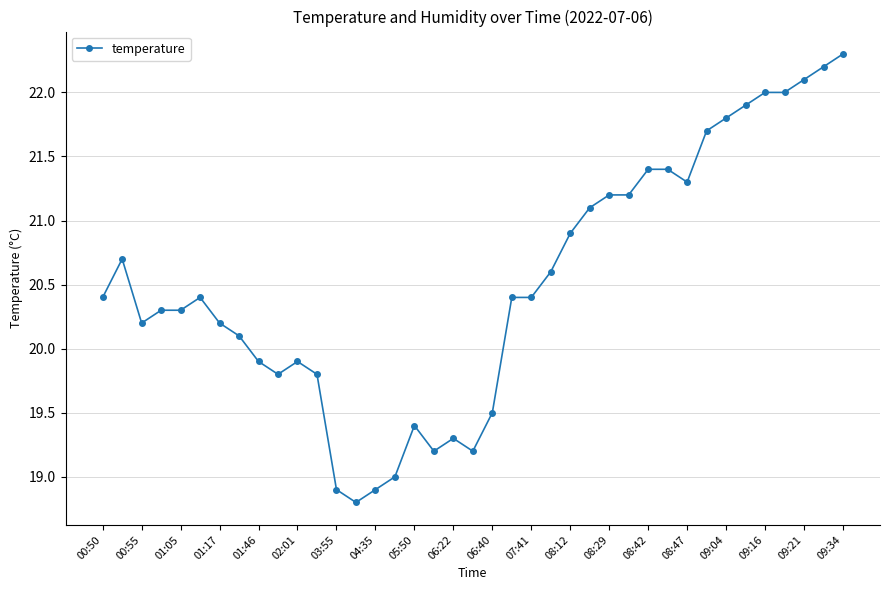

True or false: the data has more than 1 interior local peaks.

True